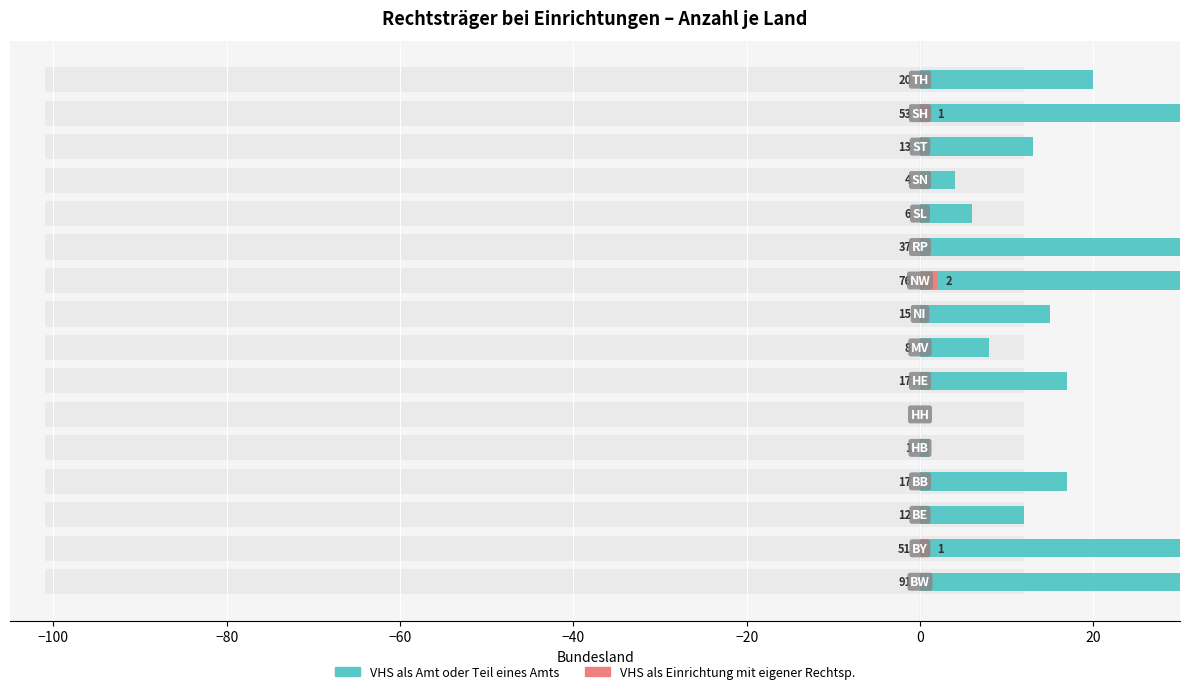

What is the difference between the highest and lowest values at −80?

12